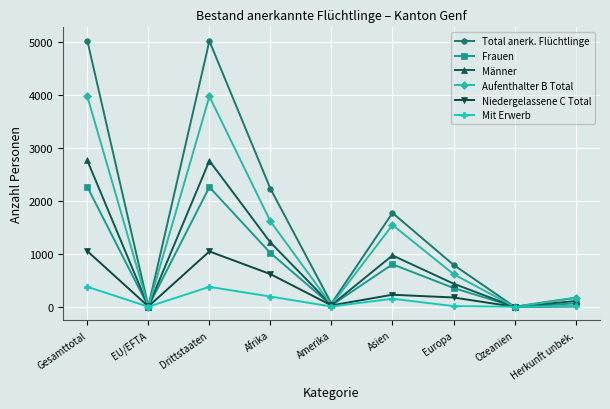

What is the greatest value displayed?

5019